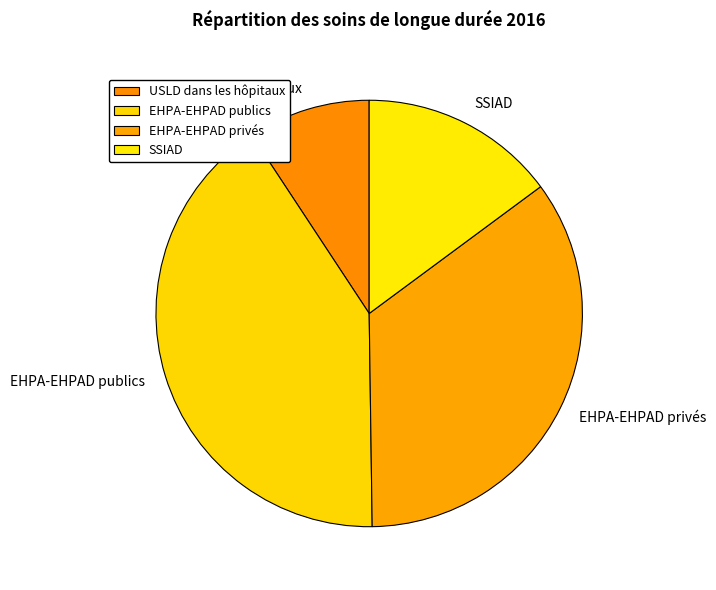

Which has a higher value, EHPA-EHPAD privés or USLD dans les hôpitaux?

EHPA-EHPAD privés